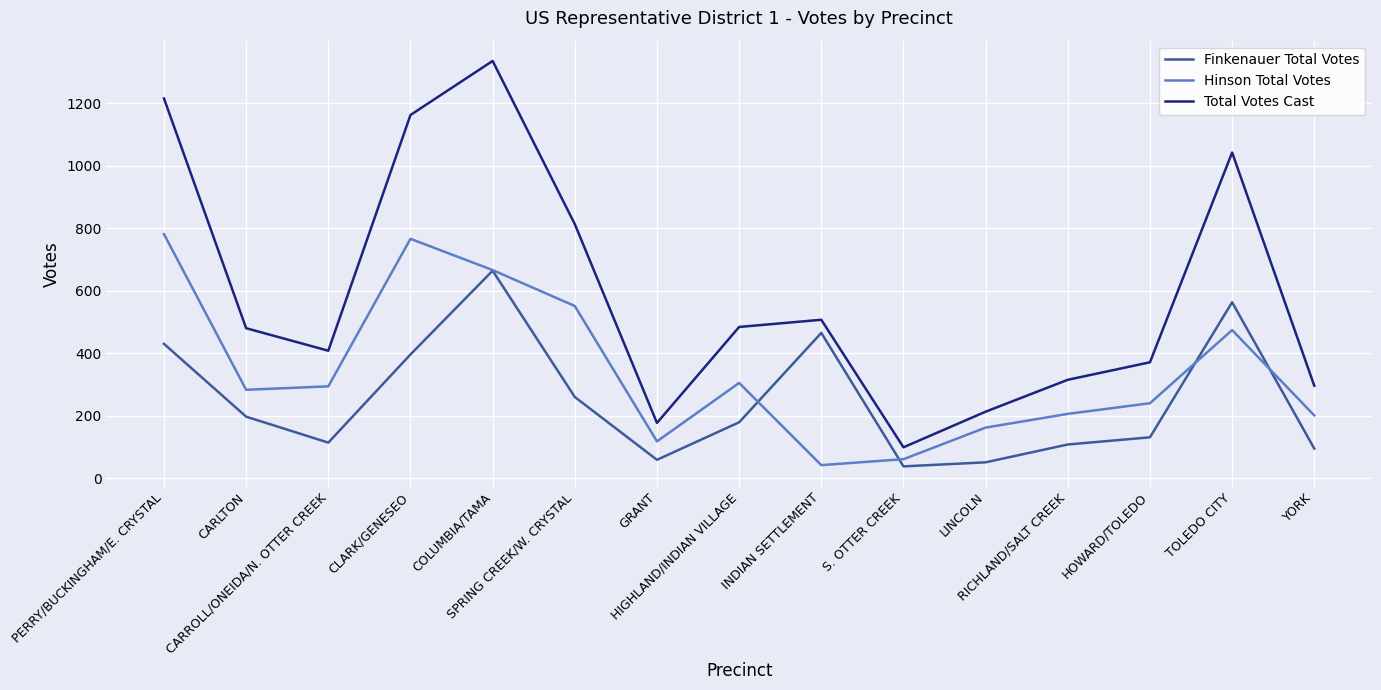

True or false: Hinson Total Votes and Total Votes Cast cross at least once.

False